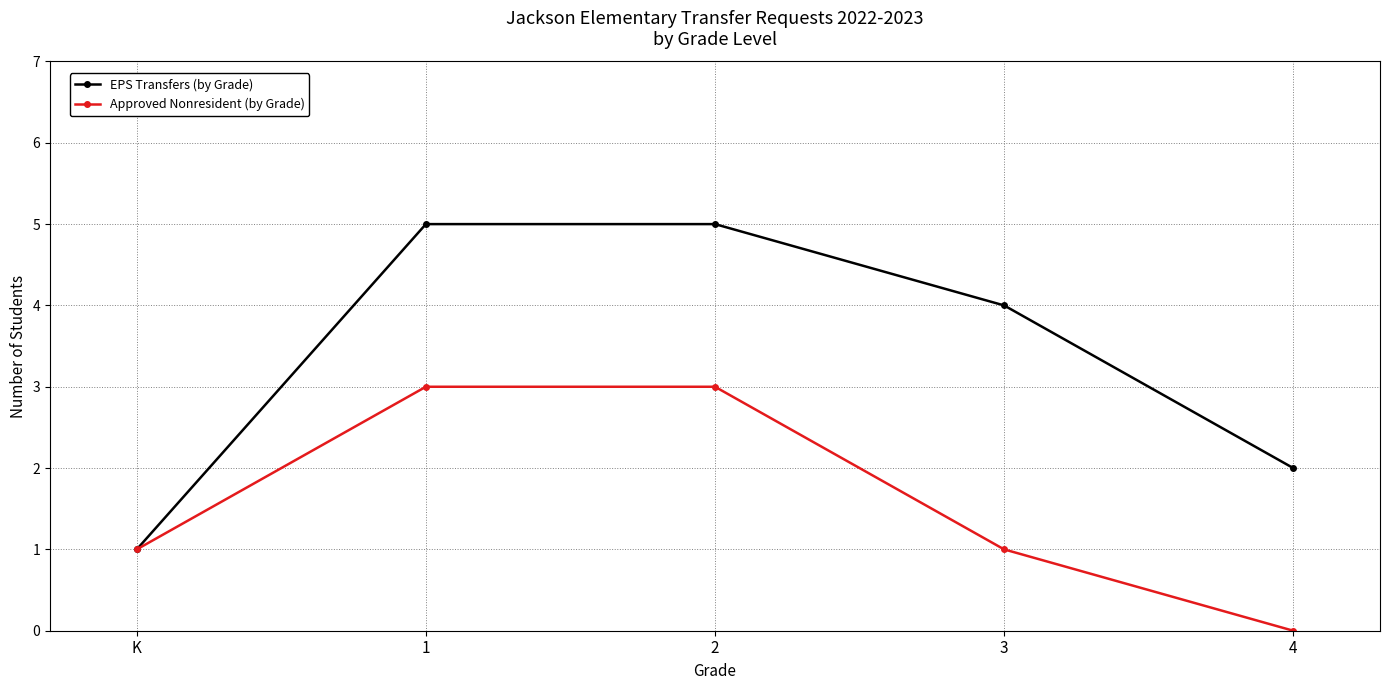

Which series has the largest range (max minus min)?

EPS Transfers (by Grade)